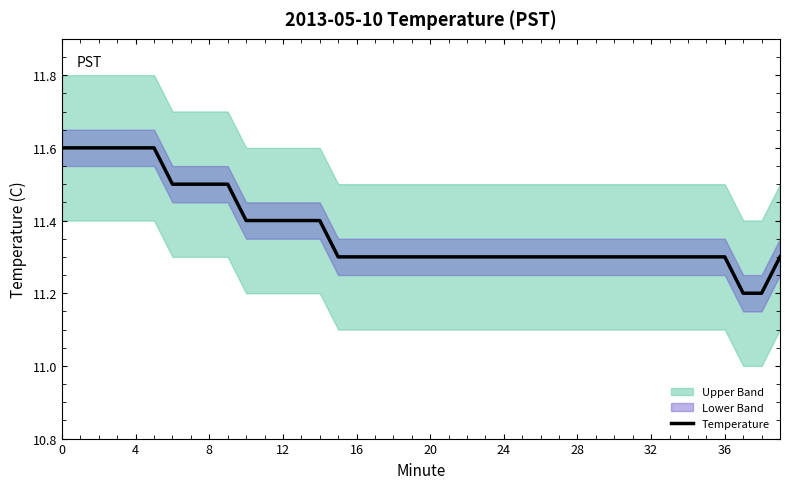

What is the maximum value for Temperature?

11.6